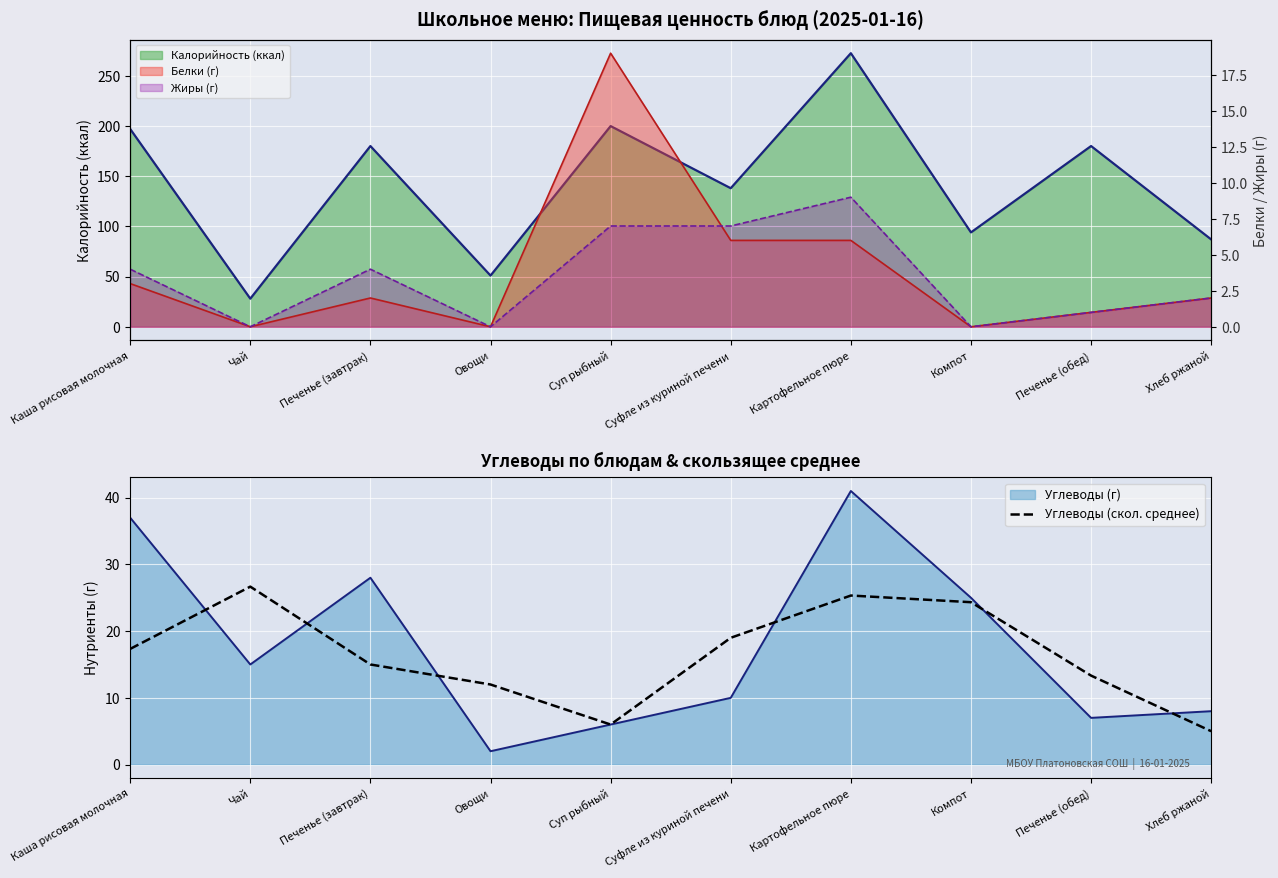

Does the chart display data point markers on the line(s)?

No